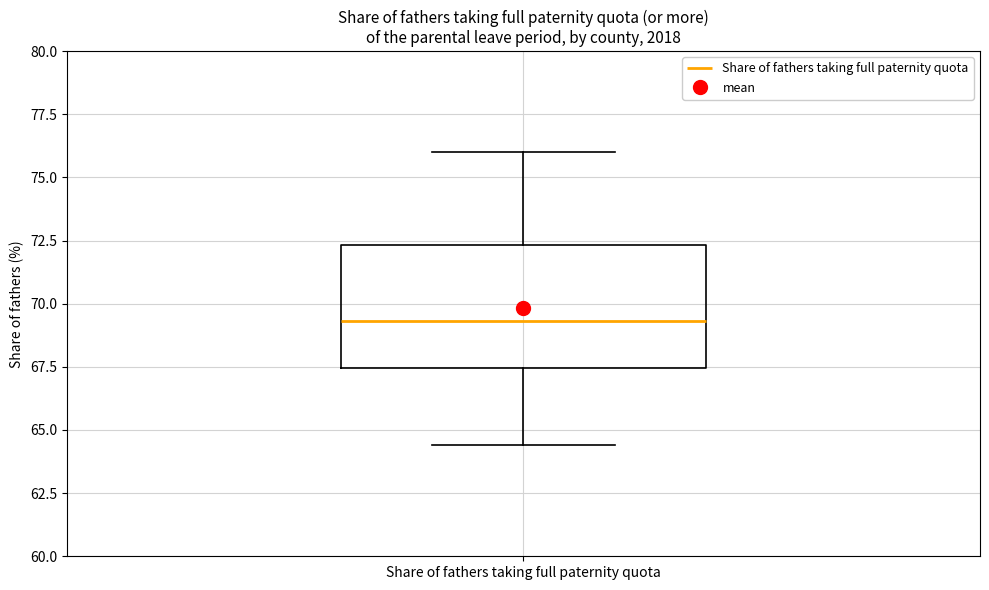

Transcribe this box plot: give where the median line is, the range the box spans, and where the two whiskers end, as read against the y-axis. The values are not printed on the chart, so give them approximately, as read against the axis.

median 69.5, box 67.5 to 72.5, whiskers 64.5 to 76.0